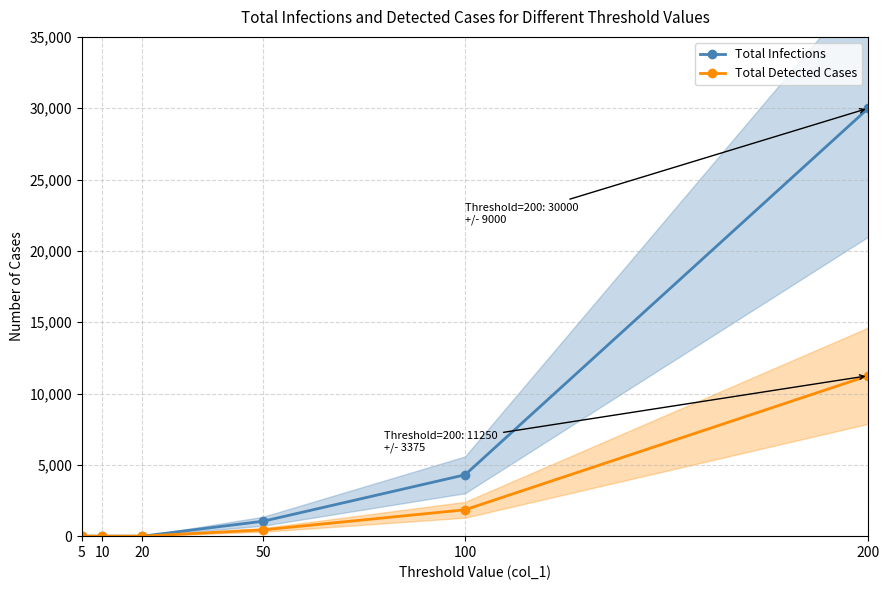

Which series has the largest range (max minus min)?

Total Infections